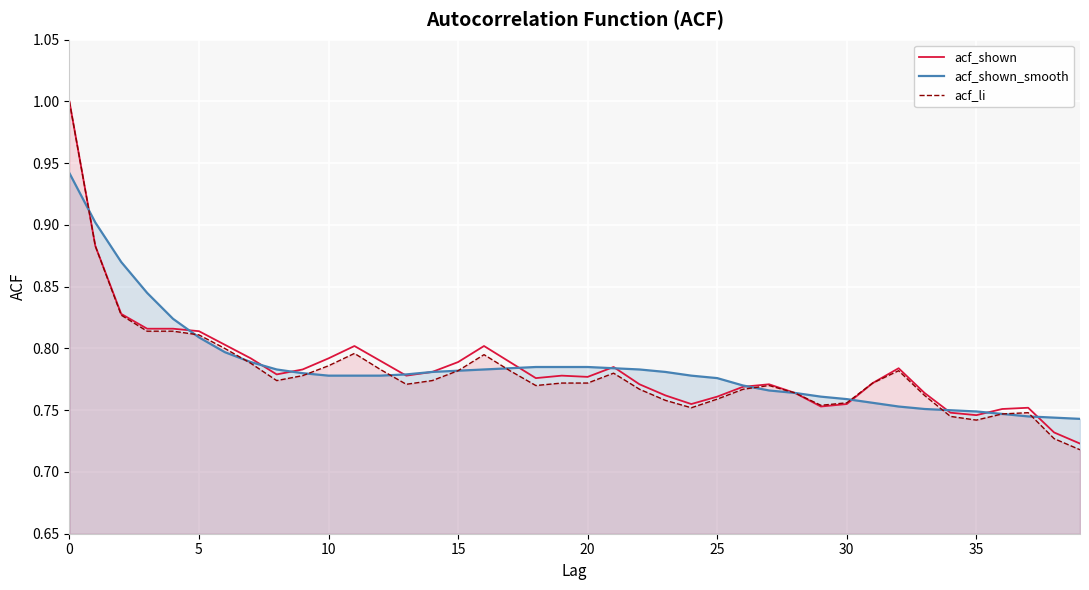

What is the greatest value displayed?

1.0